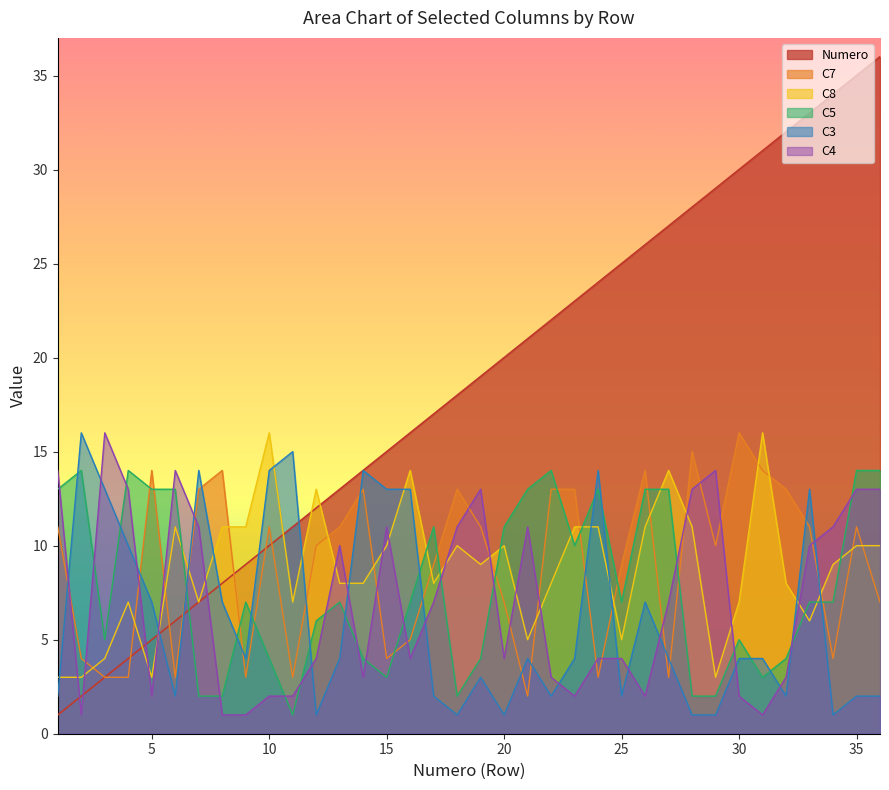

At which category does the chart reach its minimum across all series?

1